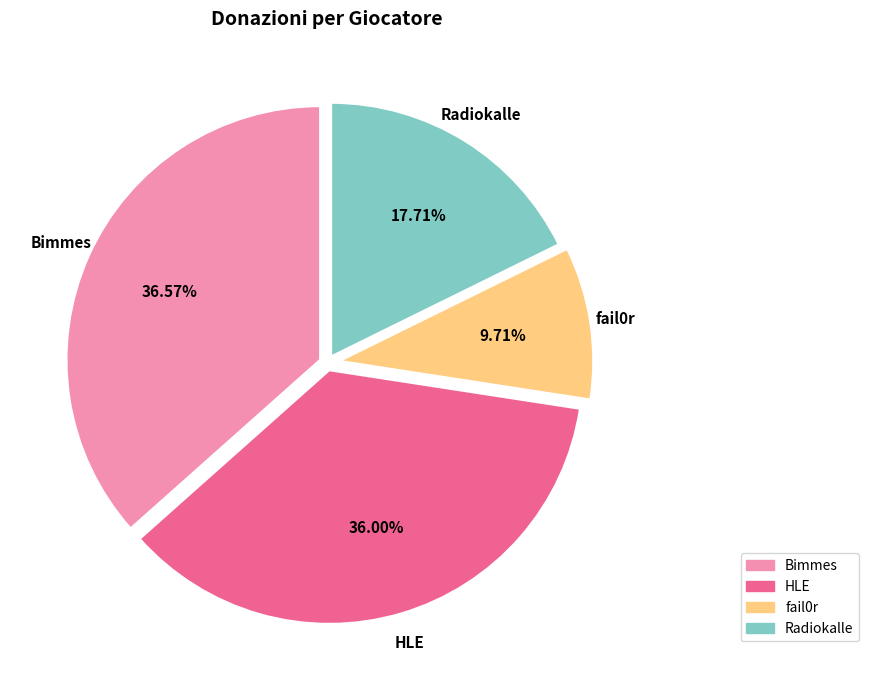

Is there any slice that represents more than half of the pie?

No